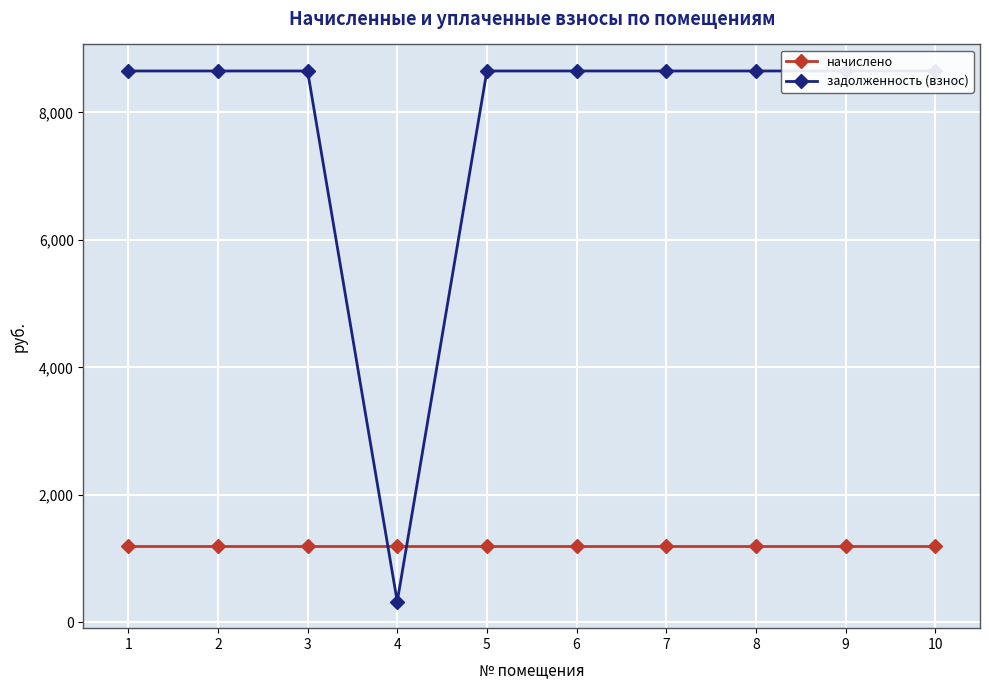

What is the greatest value displayed?

8650.5